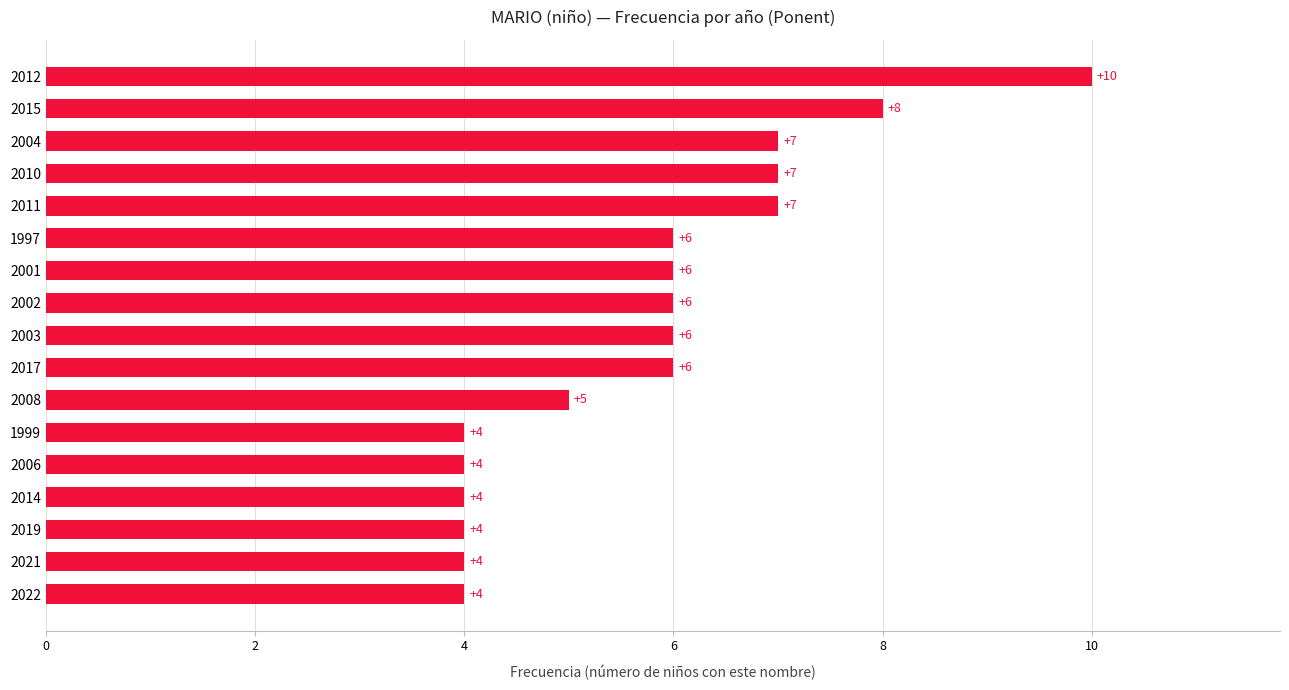

Are the bars horizontal?

Yes